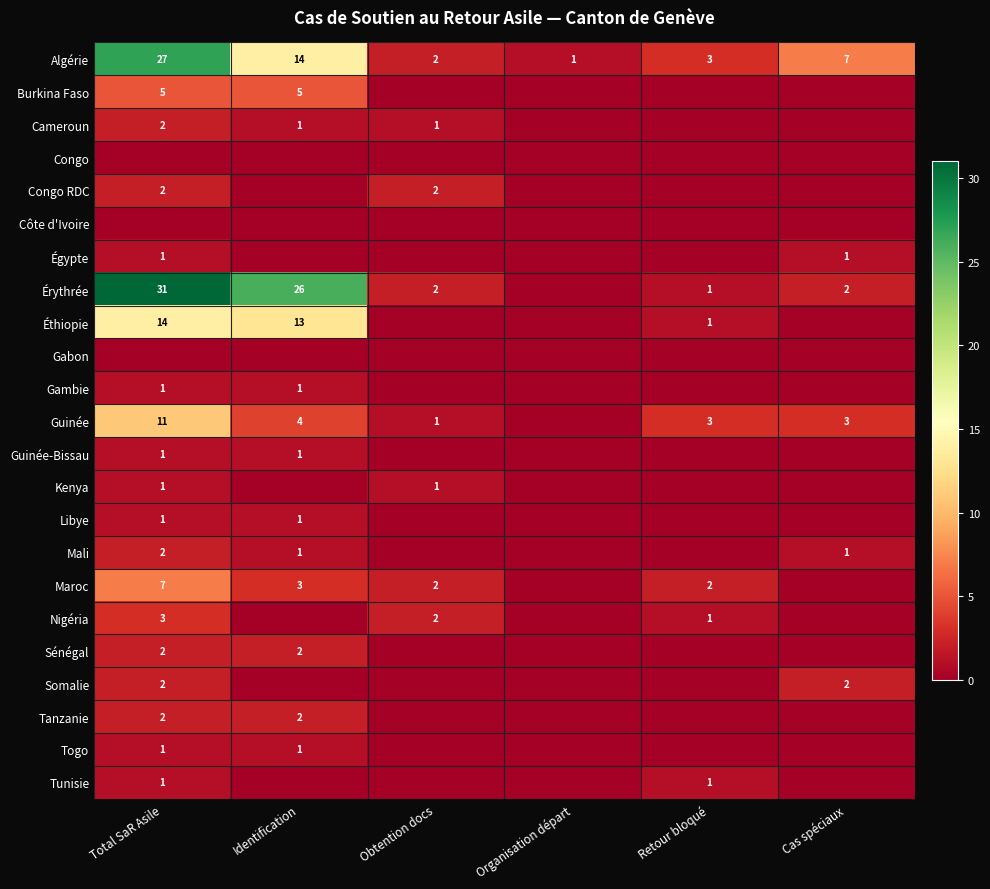

The Congo RDC series shows 1 at Obtention docs. True or false?

False